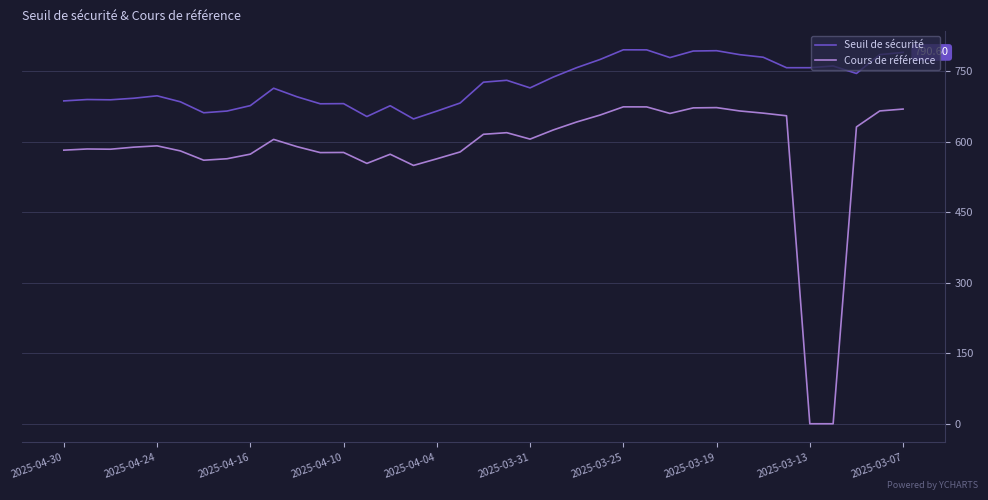

Rank the series by their maximum value, from lowest to highest.

Cours de référence, Seuil de sécurité